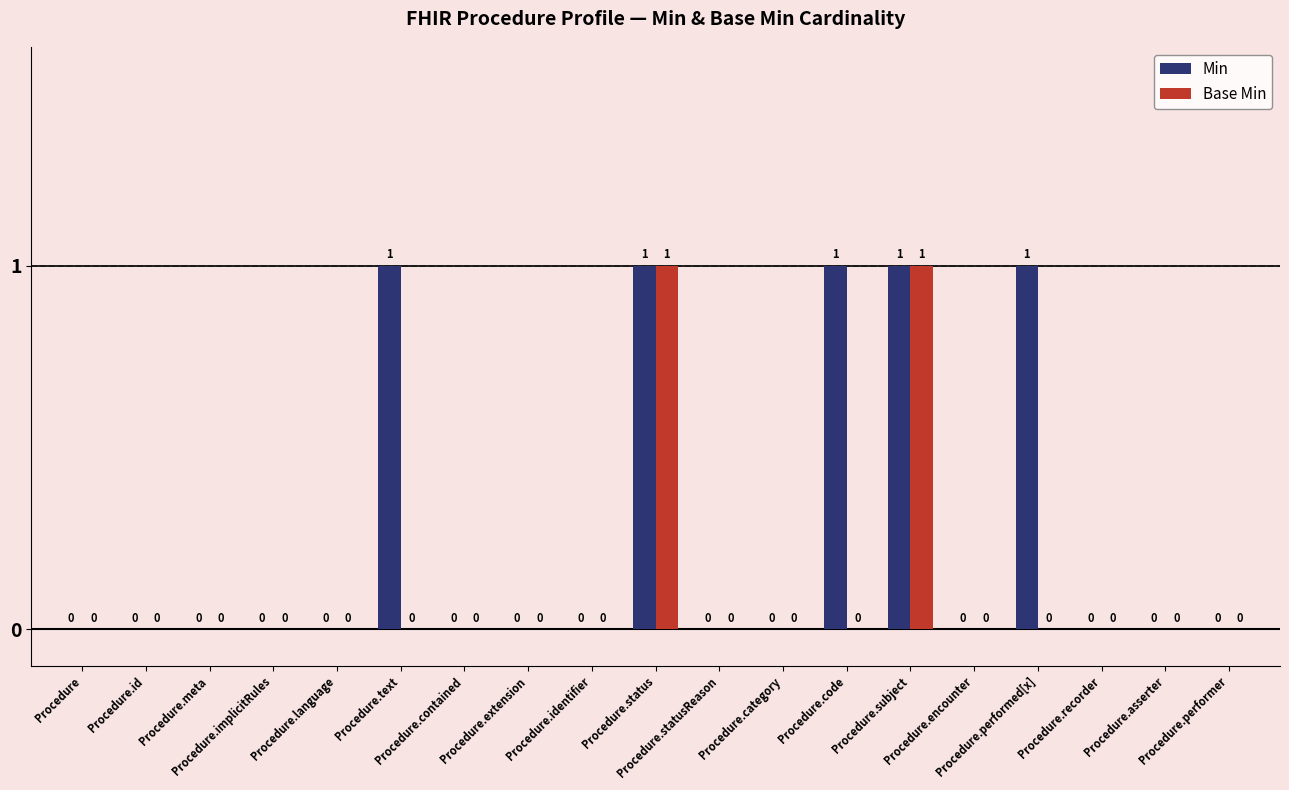

What is the sum of the Min values at Procedure.statusReason and Procedure.status?

1